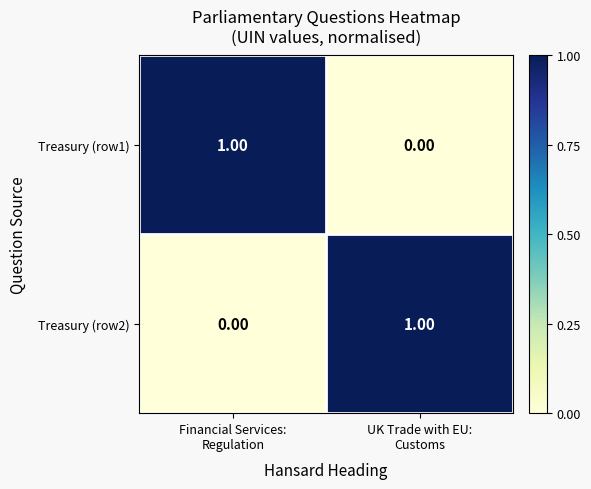

At Financial Services:
Regulation, list the series in order from largest to smallest.

Treasury (row1), Treasury (row2)